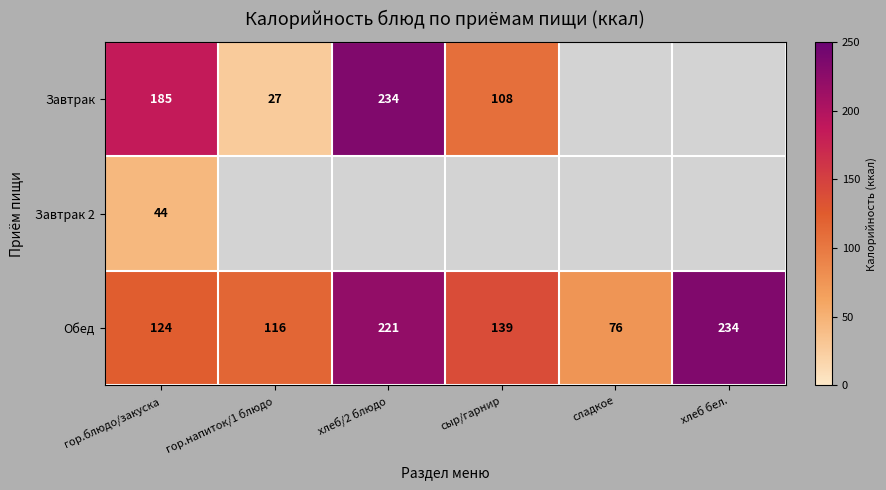

The value of Завтрак 2 at гор.блюдо/закуска is 12. True or false?

False